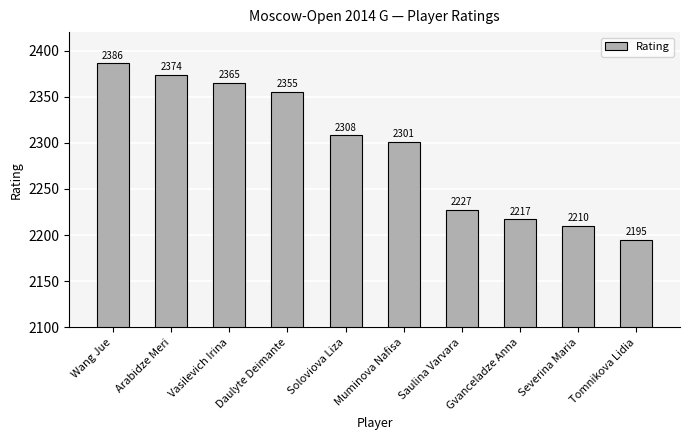

What is the greatest value displayed?

2386